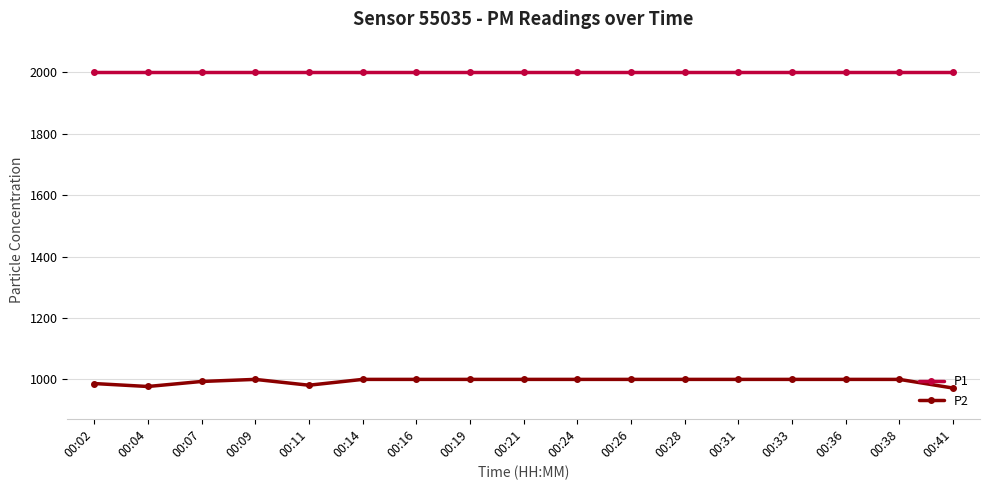

What is the difference between the P2 values at 00:33 and 00:07?

6.8